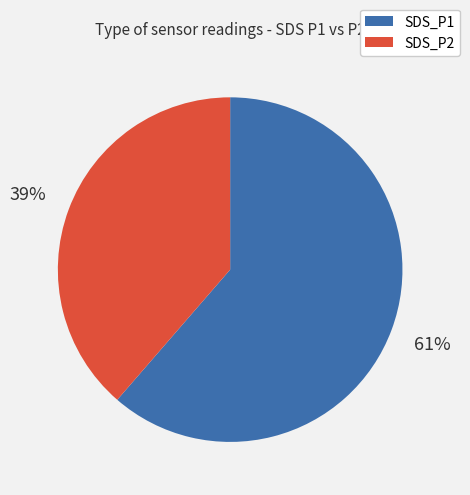

To the nearest percent, what portion does SDS_P1 represent?

61%